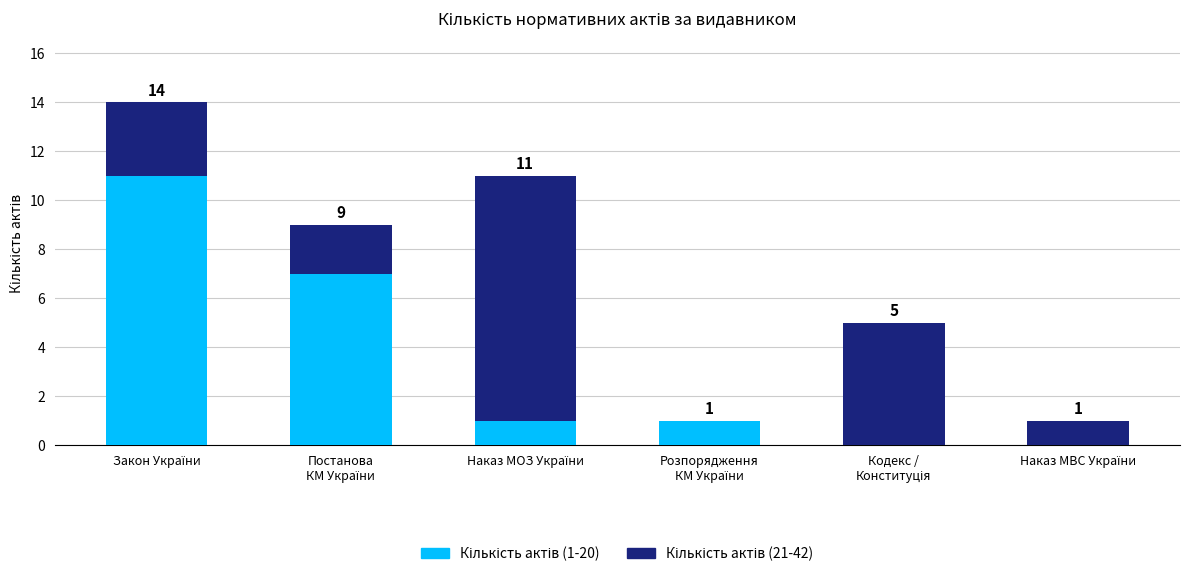

Are the bars grouped side by side (vs. stacked)?

No